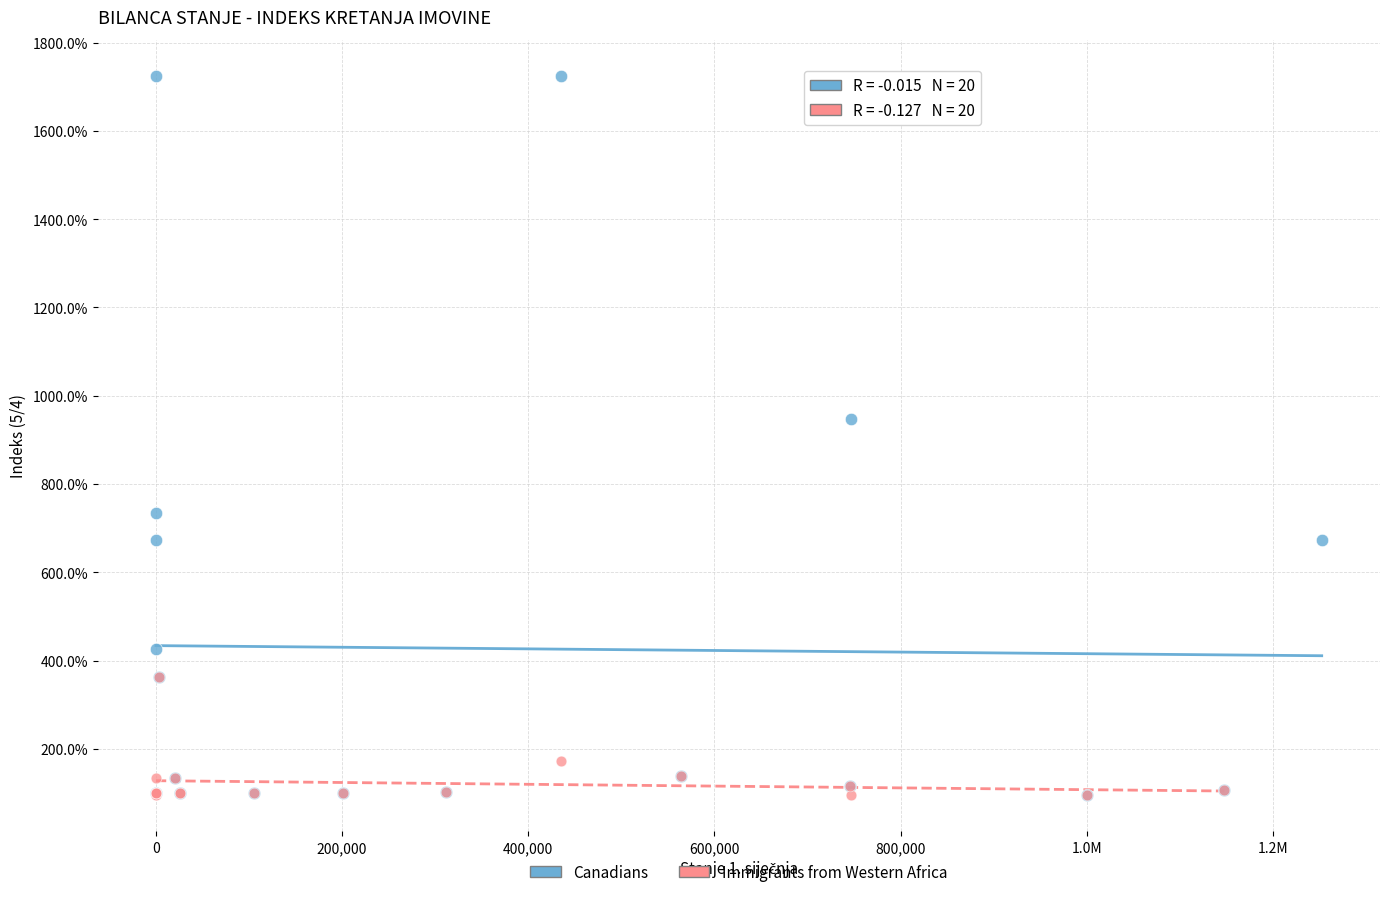

Which series has the widest spread of Y values?

Canadians